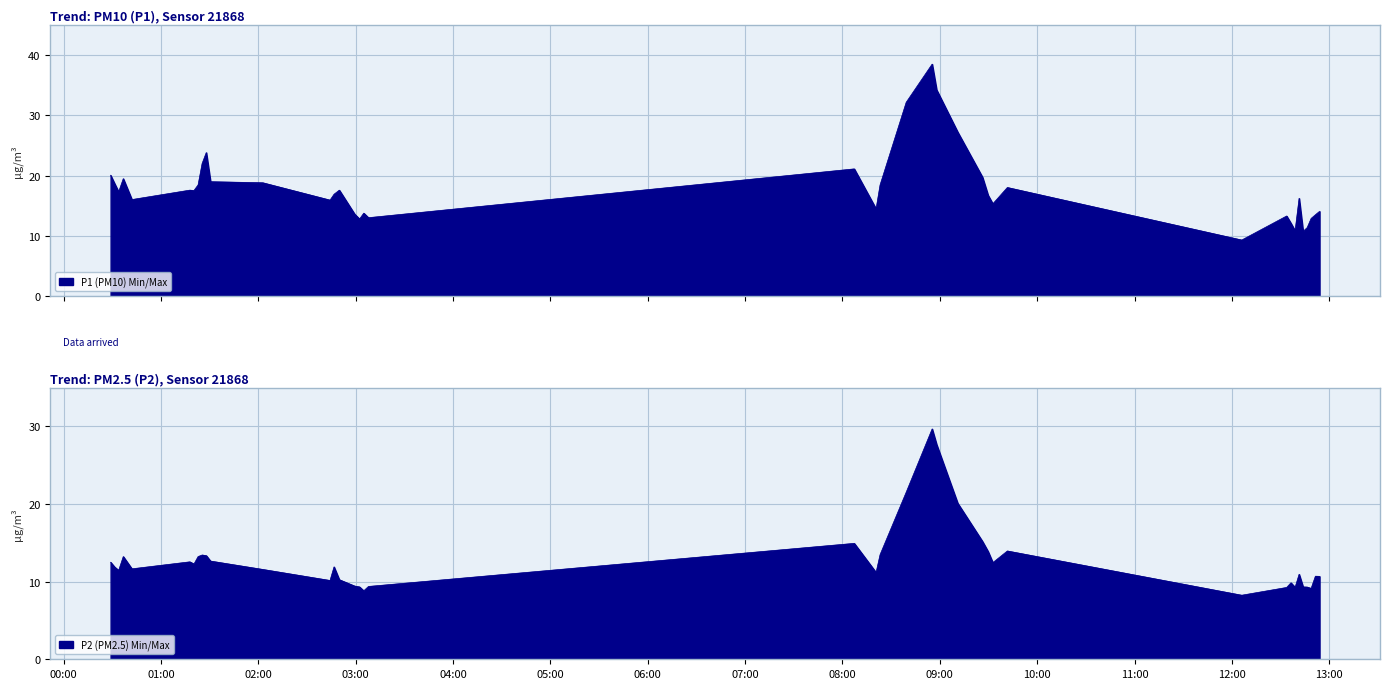

Where is the first local minimum for P1?

2024-03-06T00:33:51